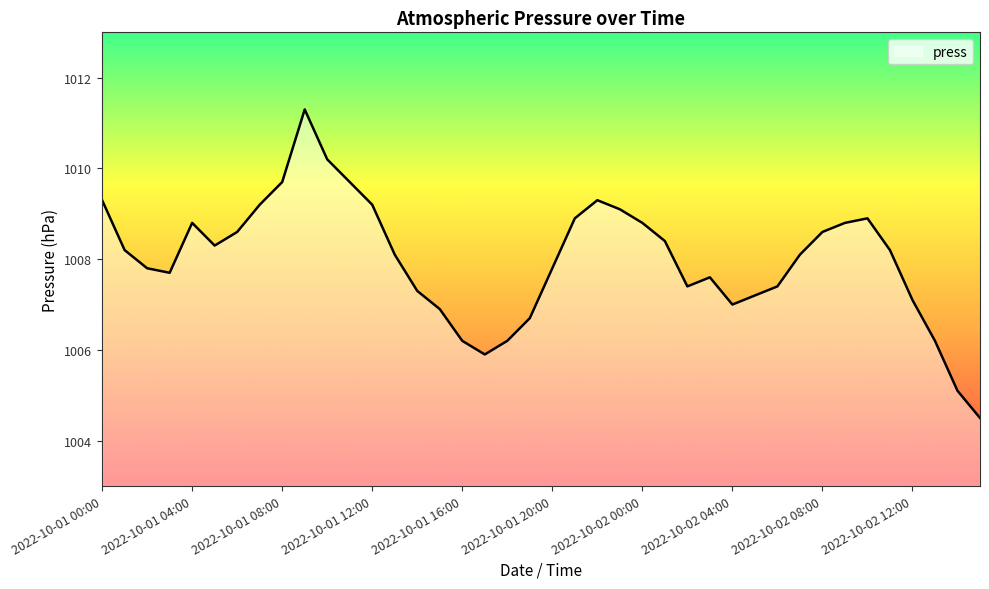

What is the difference between the maximum and minimum values?

6.8